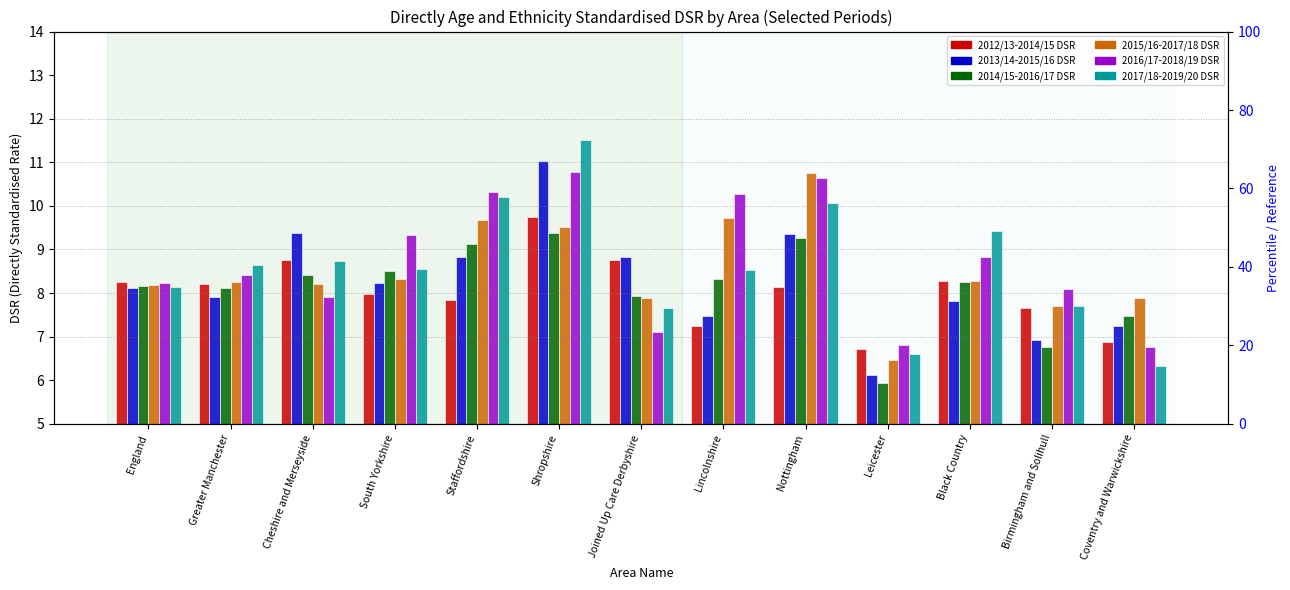

Reading right to left, list all the values displayed in this chart.

2012/13-2014/15 DSR: Coventry and Warwickshire=6.9	Birmingham and Solihull=7.7	Black Country=8.3	Leicester=6.7	Nottingham=8.1	Lincolnshire=7.3	Joined Up Care Derbyshire=8.7	Shropshire=9.8	Staffordshire=7.8	South Yorkshire=8.0	Cheshire and Merseyside=8.8	Greater Manchester=8.2	England=8.3
2013/14-2015/16 DSR: Coventry and Warwickshire=7.2	Birmingham and Solihull=6.9	Black Country=7.8	Leicester=6.1	Nottingham=9.3	Lincolnshire=7.5	Joined Up Care Derbyshire=8.8	Shropshire=11.0	Staffordshire=8.8	South Yorkshire=8.2	Cheshire and Merseyside=9.4	Greater Manchester=7.9	England=8.1
2014/15-2016/17 DSR: Coventry and Warwickshire=7.5	Birmingham and Solihull=6.8	Black Country=8.3	Leicester=5.9	Nottingham=9.3	Lincolnshire=8.3	Joined Up Care Derbyshire=7.9	Shropshire=9.4	Staffordshire=9.1	South Yorkshire=8.5	Cheshire and Merseyside=8.4	Greater Manchester=8.1	England=8.2
2015/16-2017/18 DSR: Coventry and Warwickshire=7.9	Birmingham and Solihull=7.7	Black Country=8.3	Leicester=6.5	Nottingham=10.7	Lincolnshire=9.7	Joined Up Care Derbyshire=7.9	Shropshire=9.5	Staffordshire=9.7	South Yorkshire=8.3	Cheshire and Merseyside=8.2	Greater Manchester=8.2	England=8.2
2016/17-2018/19 DSR: Coventry and Warwickshire=6.8	Birmingham and Solihull=8.1	Black Country=8.8	Leicester=6.8	Nottingham=10.6	Lincolnshire=10.3	Joined Up Care Derbyshire=7.1	Shropshire=10.8	Staffordshire=10.3	South Yorkshire=9.3	Cheshire and Merseyside=7.9	Greater Manchester=8.4	England=8.2
2017/18-2019/20 DSR: Coventry and Warwickshire=6.3	Birmingham and Solihull=7.7	Black Country=9.4	Leicester=6.6	Nottingham=10.1	Lincolnshire=8.5	Joined Up Care Derbyshire=7.7	Shropshire=11.5	Staffordshire=10.2	South Yorkshire=8.6	Cheshire and Merseyside=8.7	Greater Manchester=8.6	England=8.1